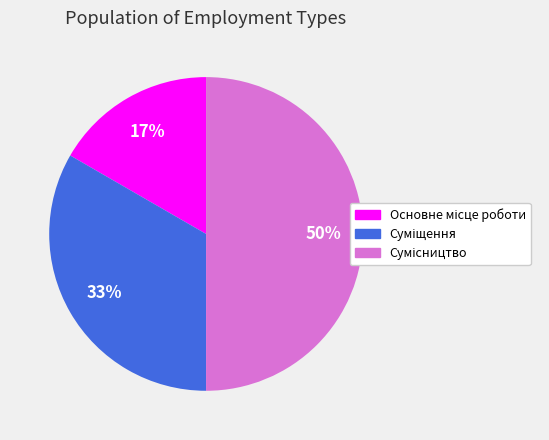

How many slices are in this pie chart?

3